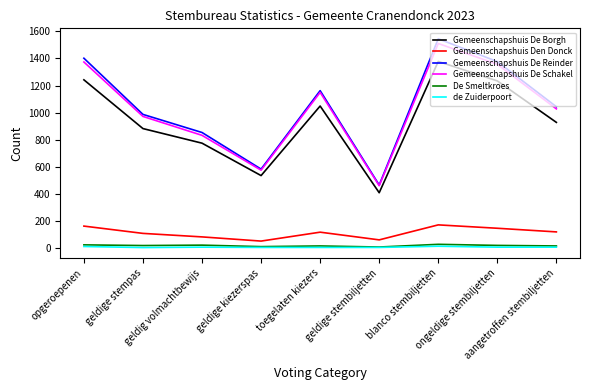

True or false: Gemeenschapshuis Den Donck and de Zuiderpoort cross at least once.

False